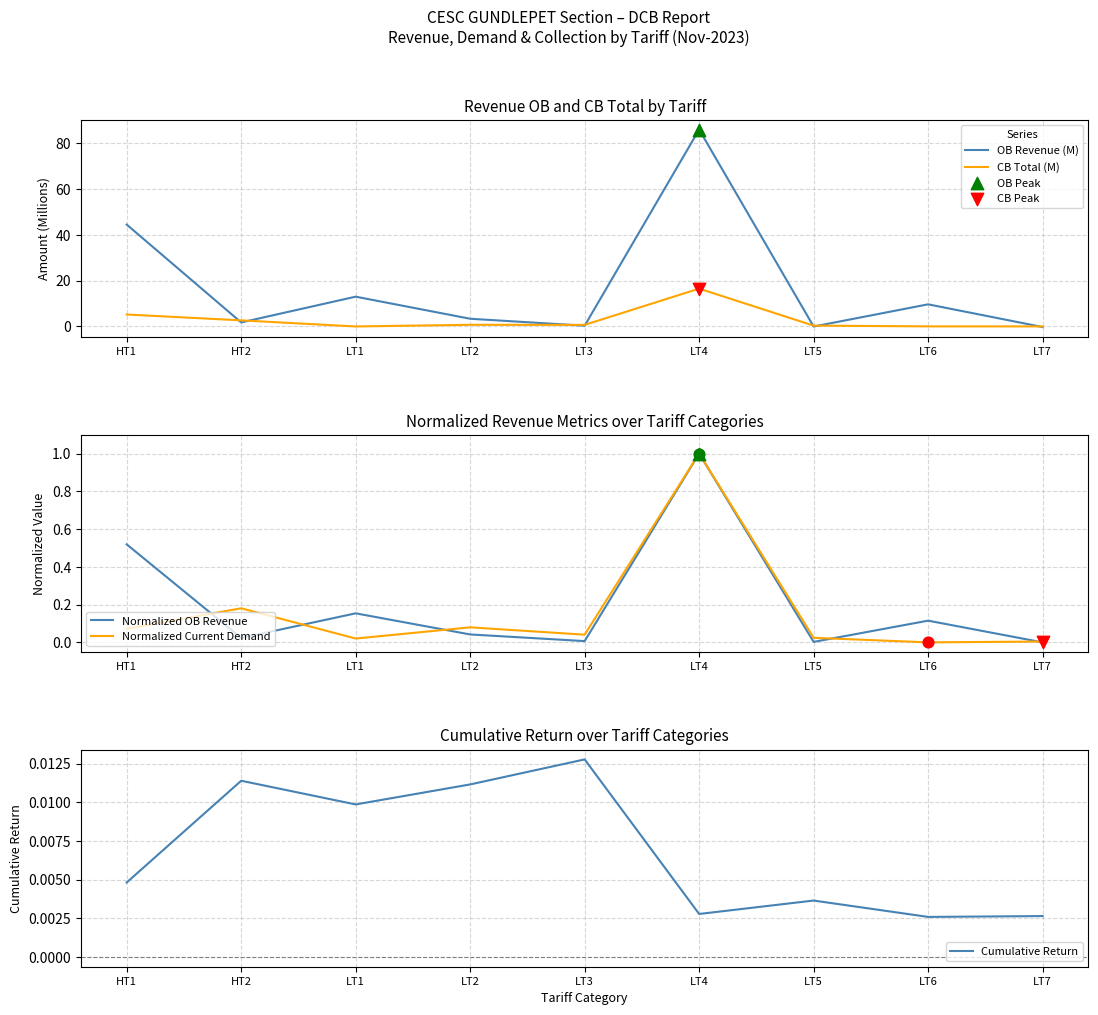

At how many categories does at least one series exceed 83?

1